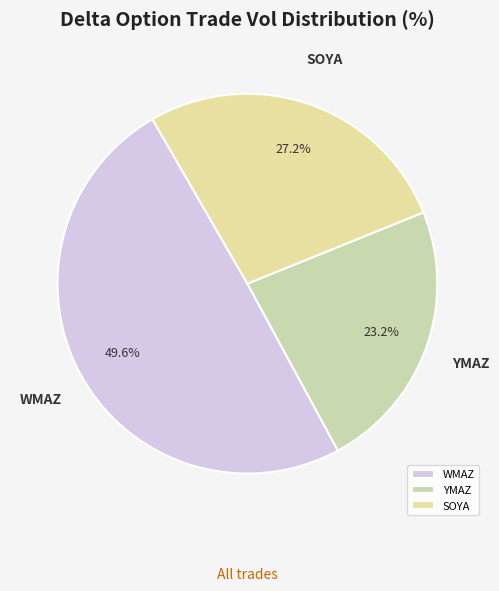

What is the largest slice in the pie chart?

WMAZ